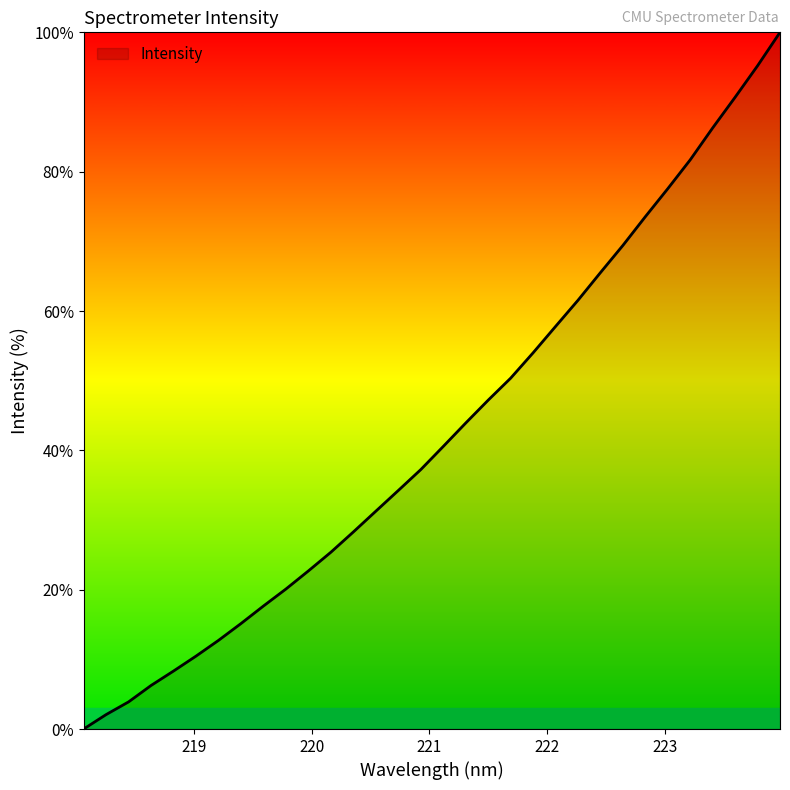

What is the maximum value shown in the chart?

100.0